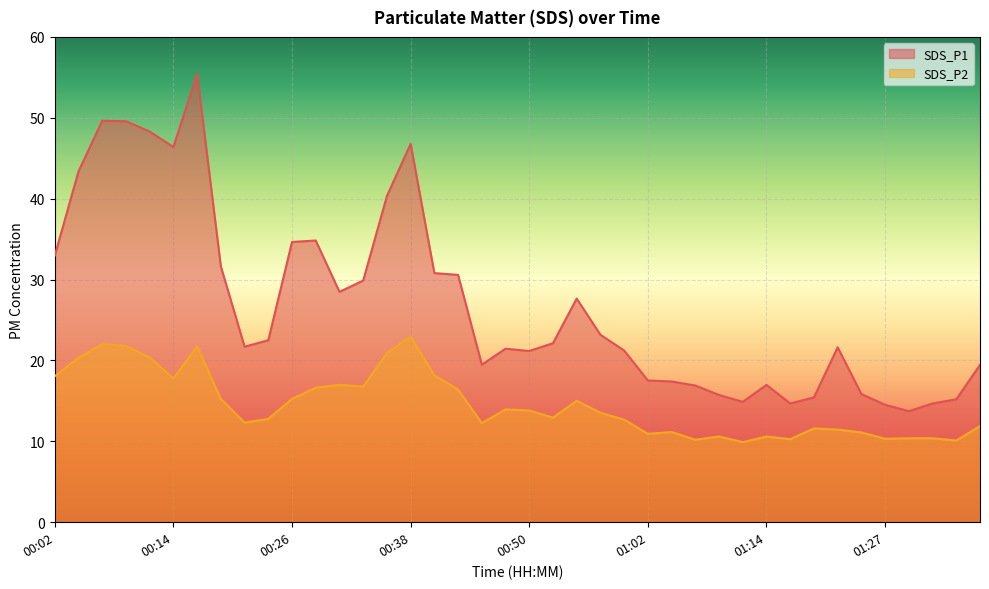

What position from the right is 01:07?

13